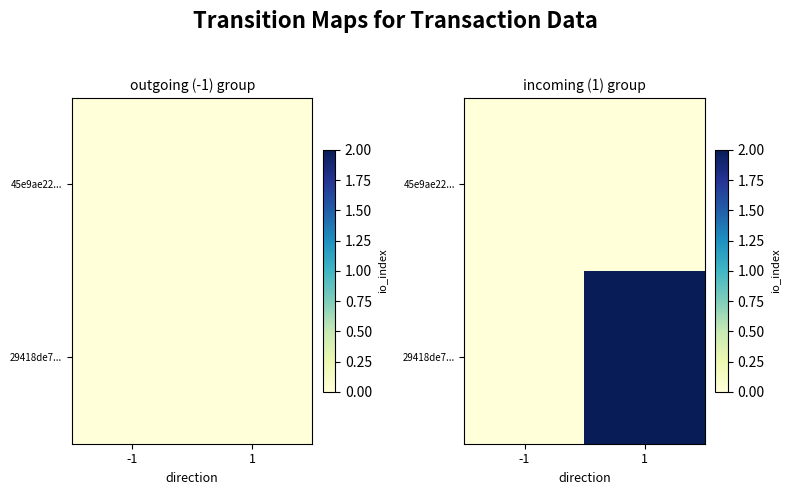

Is it true that 29418de7... equals -1 at -1?

False